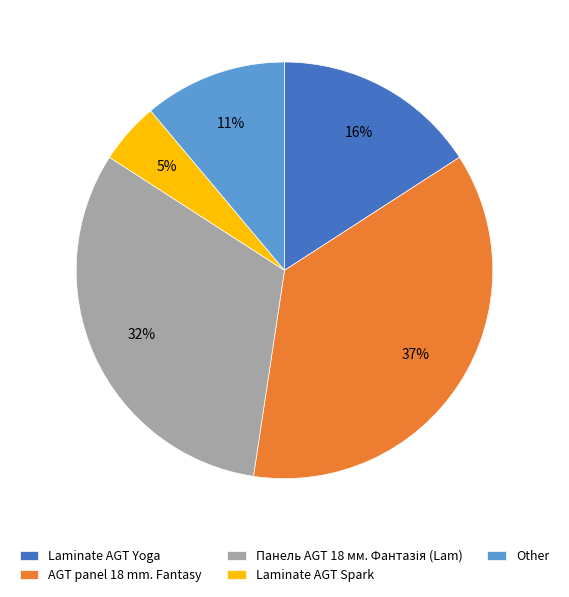

Count the number of slices in the pie.

5